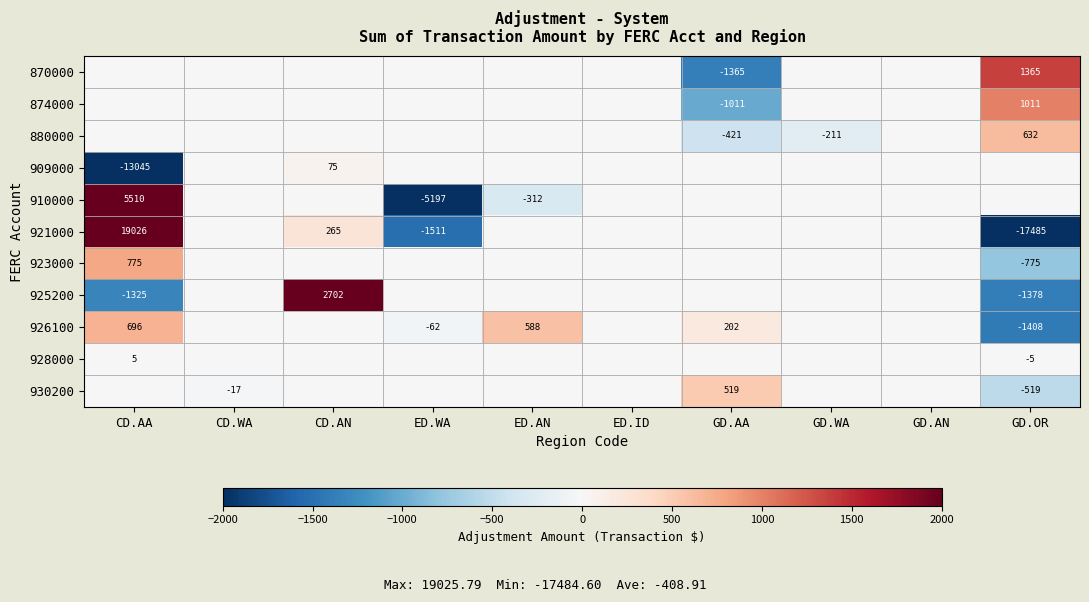

True or false: 926100 has a value of 149 at CD.AA.

False